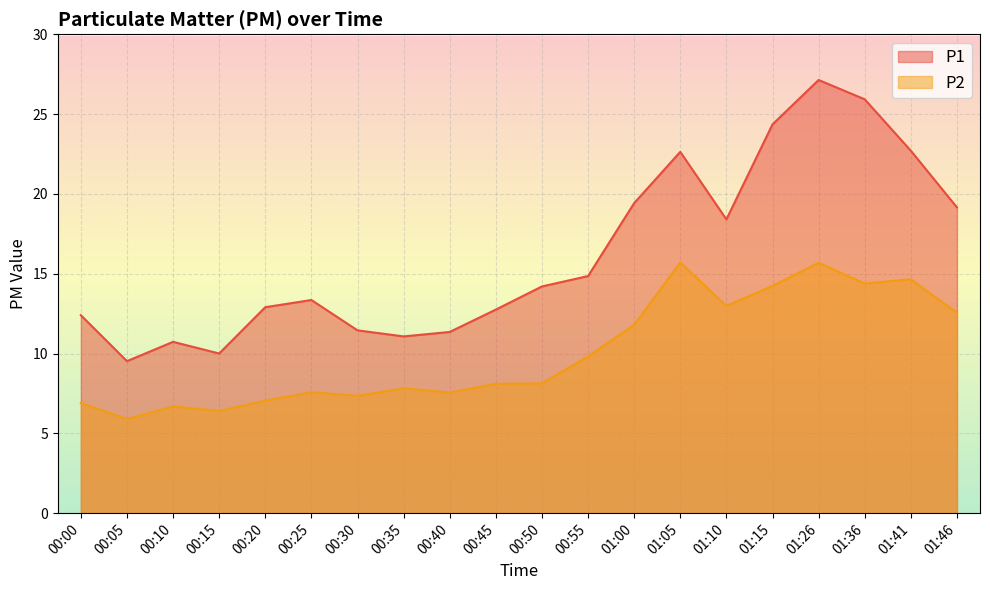

Count the number of categories in the chart.

20